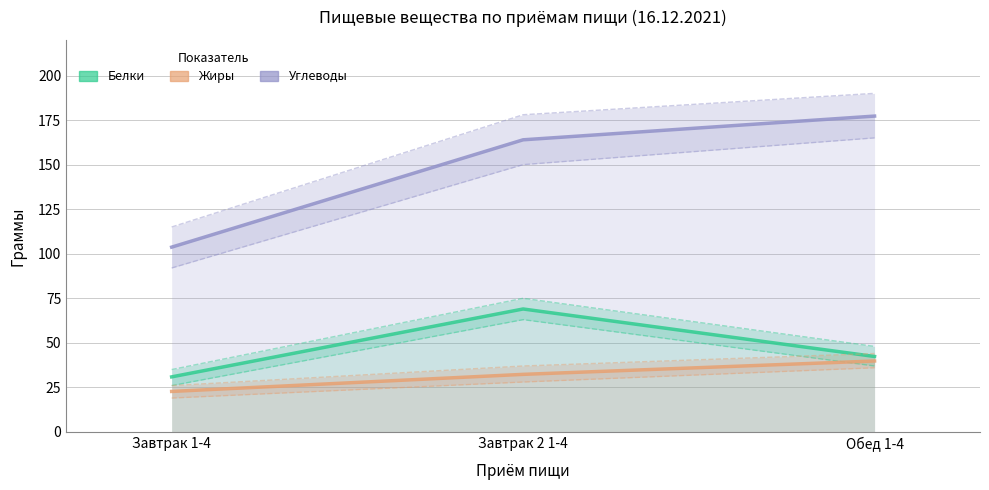

Is the value of Жиры at Завтрак 2 1-4 greater than the value of Белки at Завтрак 1-4?

Yes